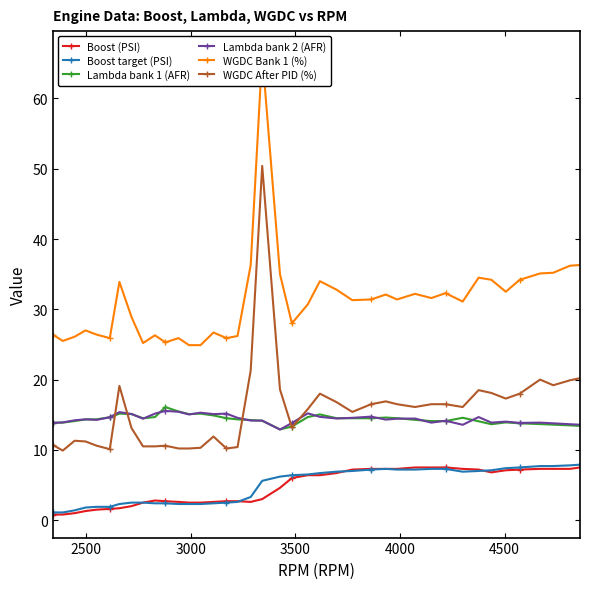

What is the highest value of the Boost target (PSI) series?

7.9